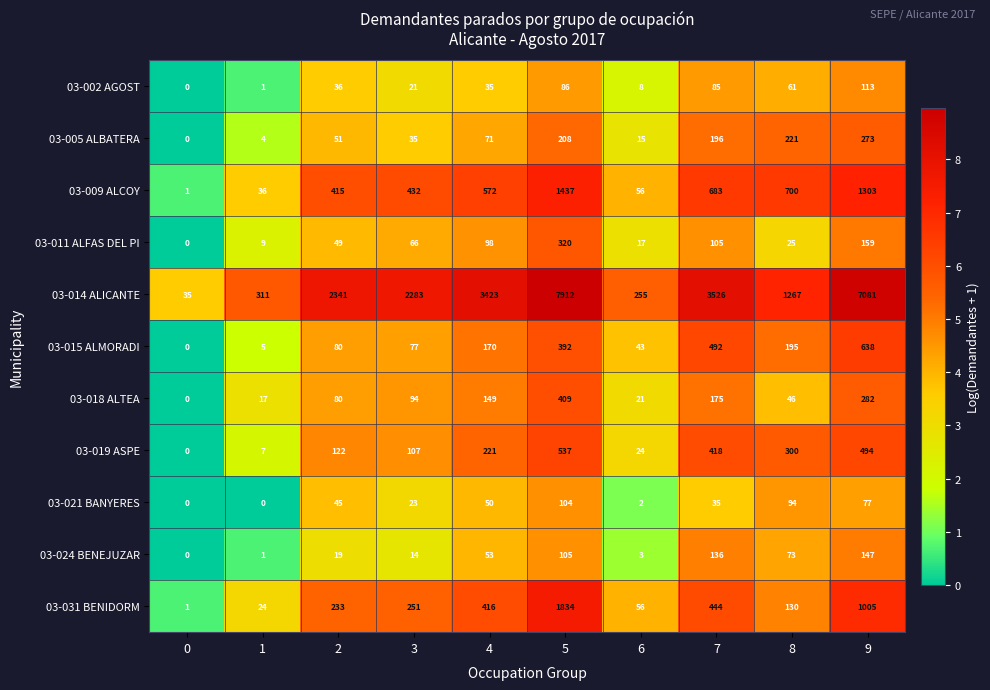

What is the greatest value displayed?

7912